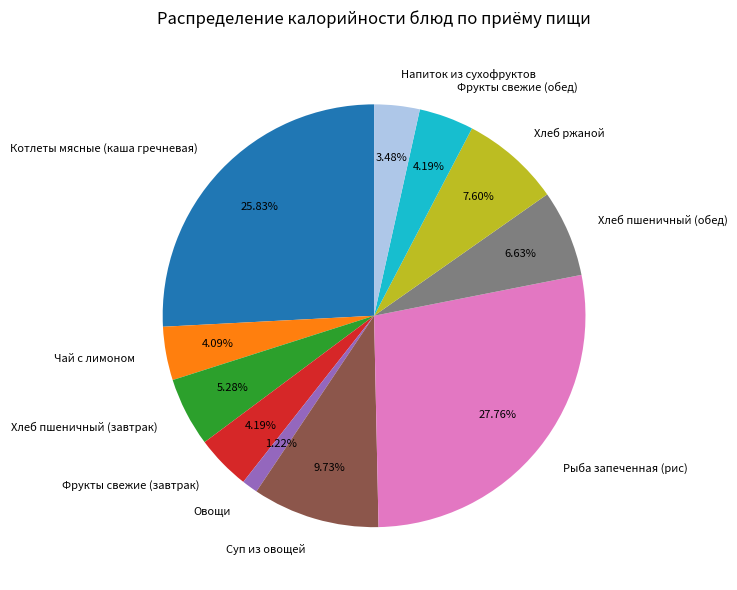

Which has a higher value, Суп из овощей or Хлеб пшеничный (обед)?

Суп из овощей